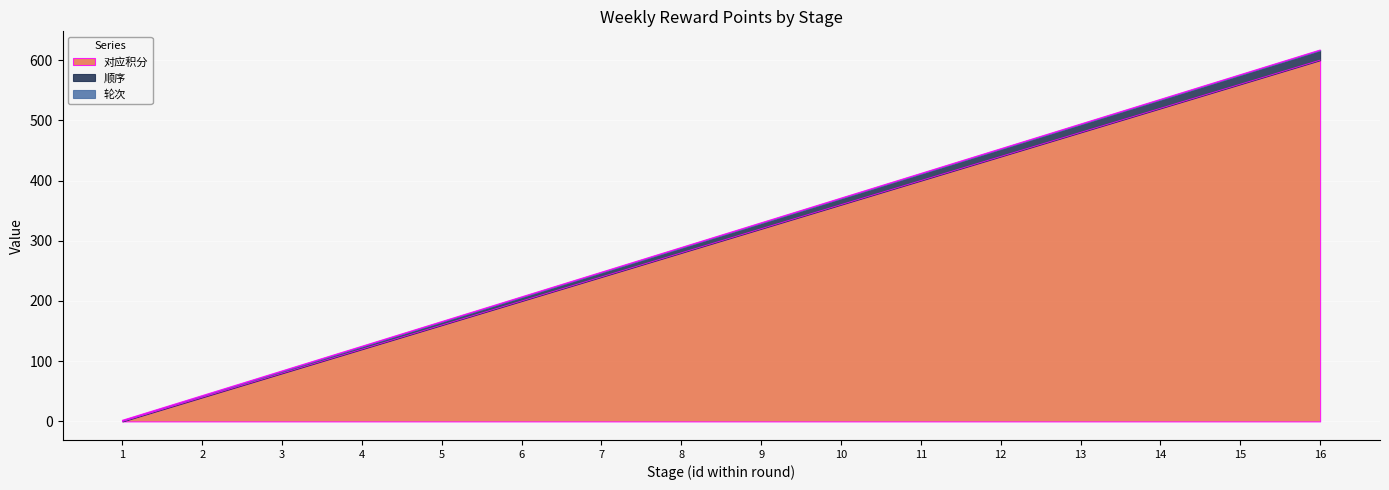

What is the maximum value for 对应积分?

600